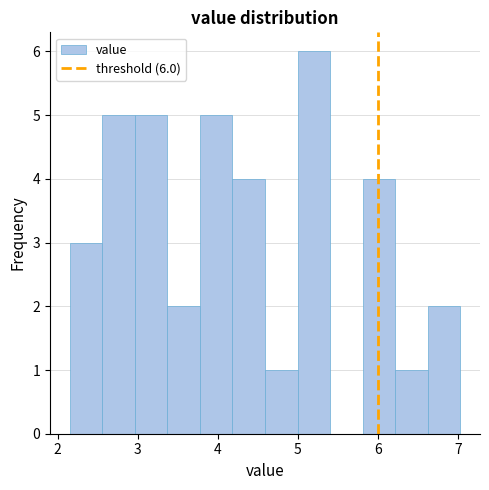

Which range on the x-axis has the tallest bar?

5.0 to 5.4